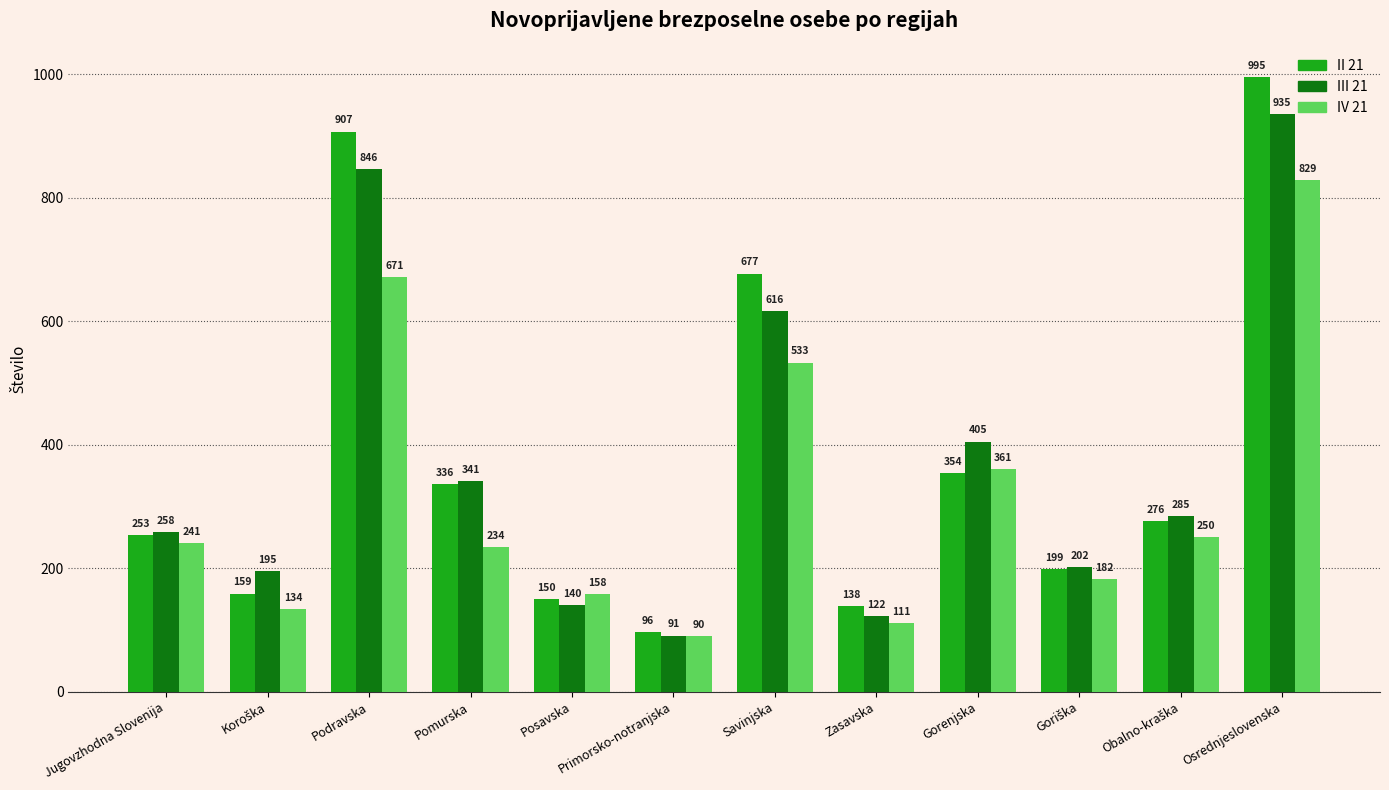

At which label does III 21 reach its minimum?

Primorsko-notranjska